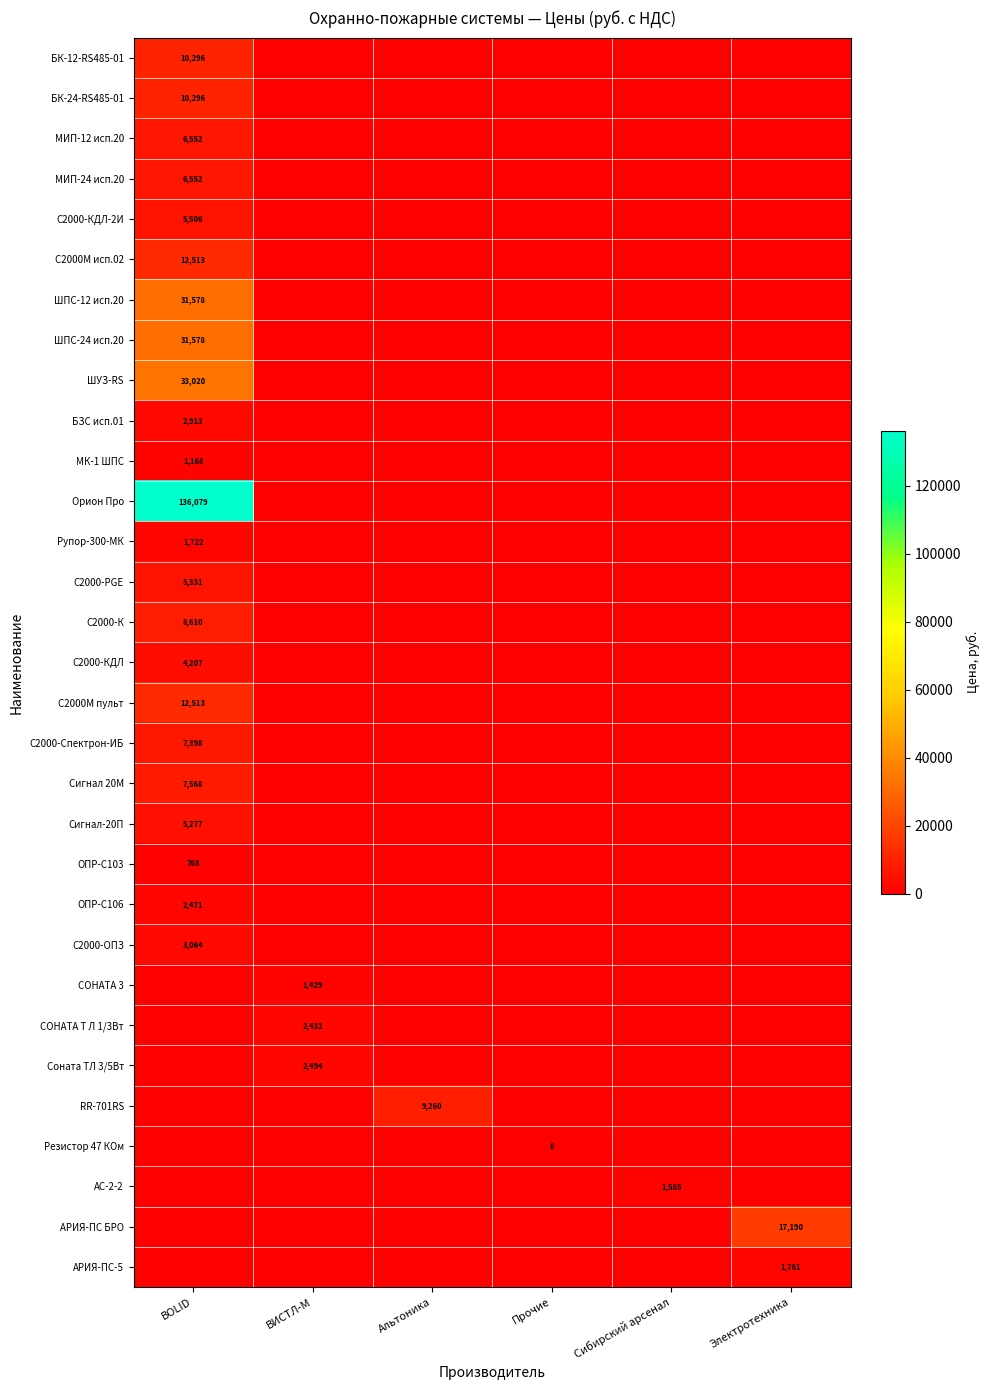

The БК-12-RS485-01 series shows 10296 at BOLID. True or false?

True